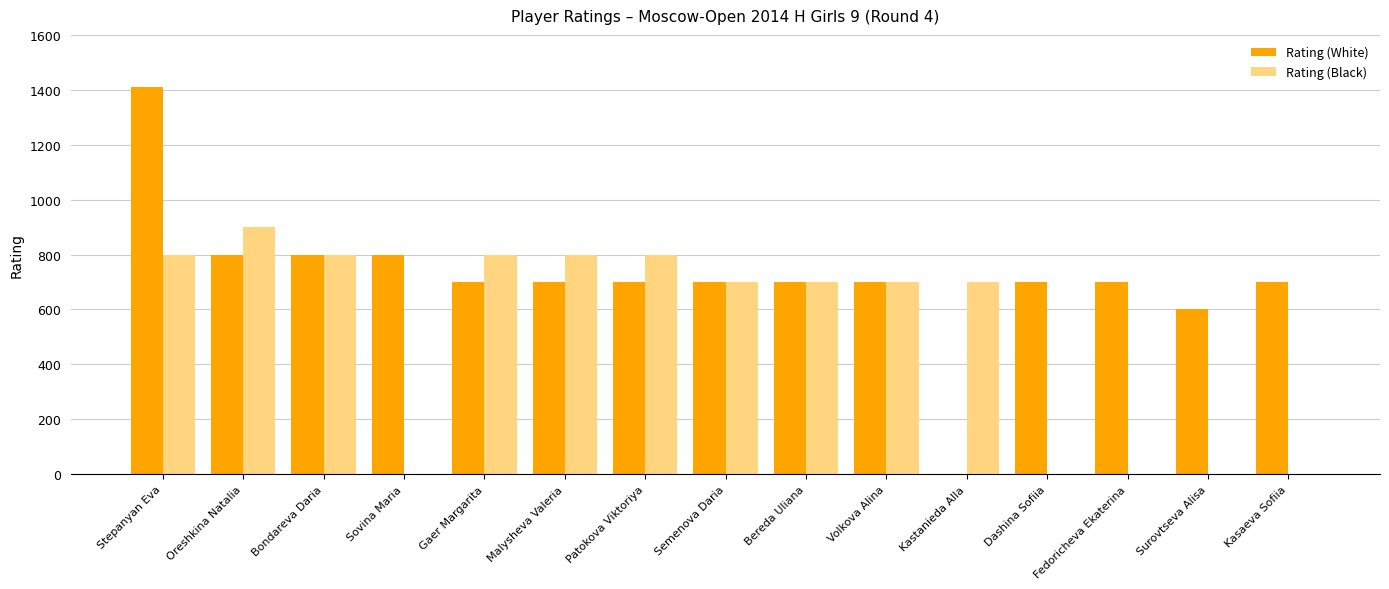

Which series changed the most between Bereda Uliana and Surovtseva Alisa?

Rating (Black)